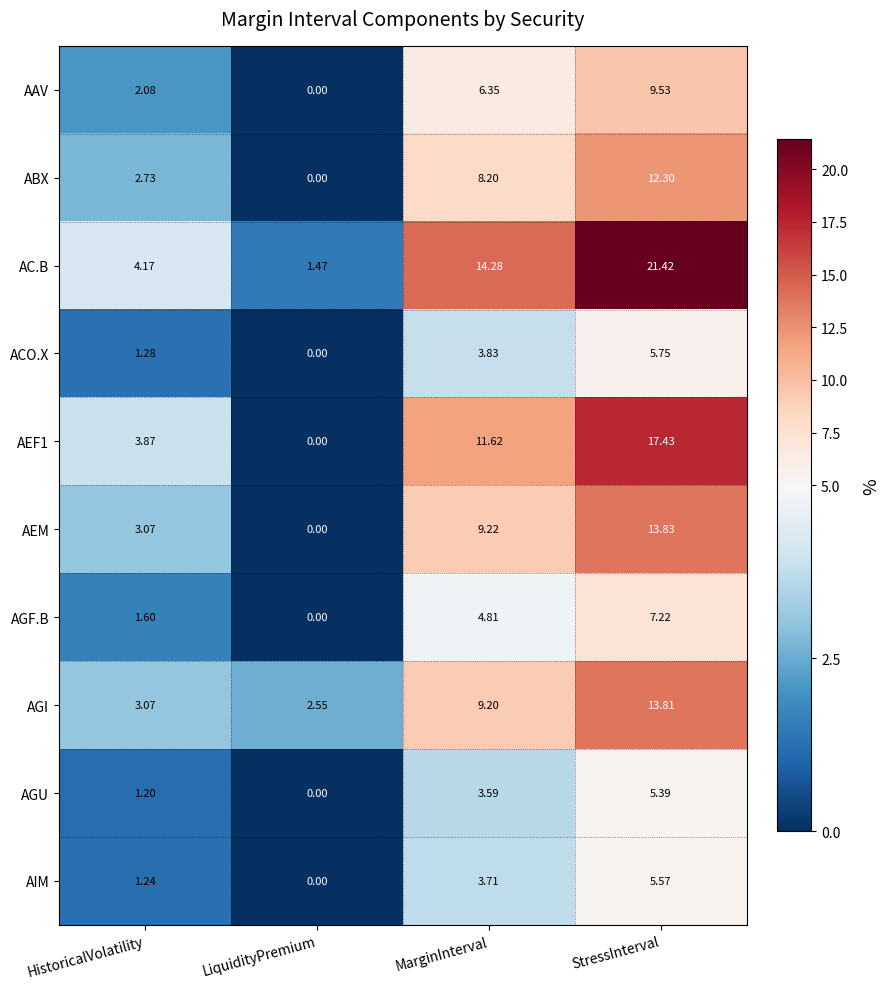

Which series has the largest total across all categories?

AC.B